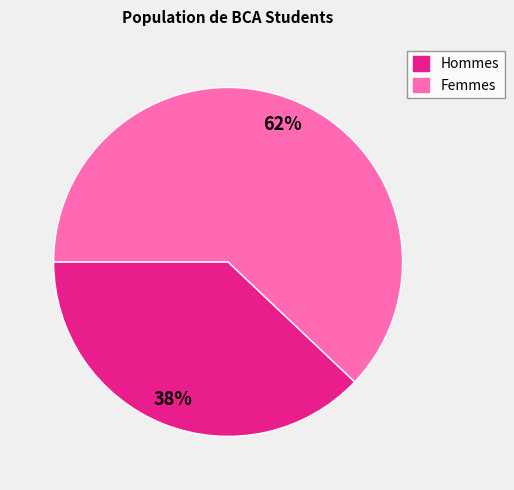

How many slices are in this pie chart?

2